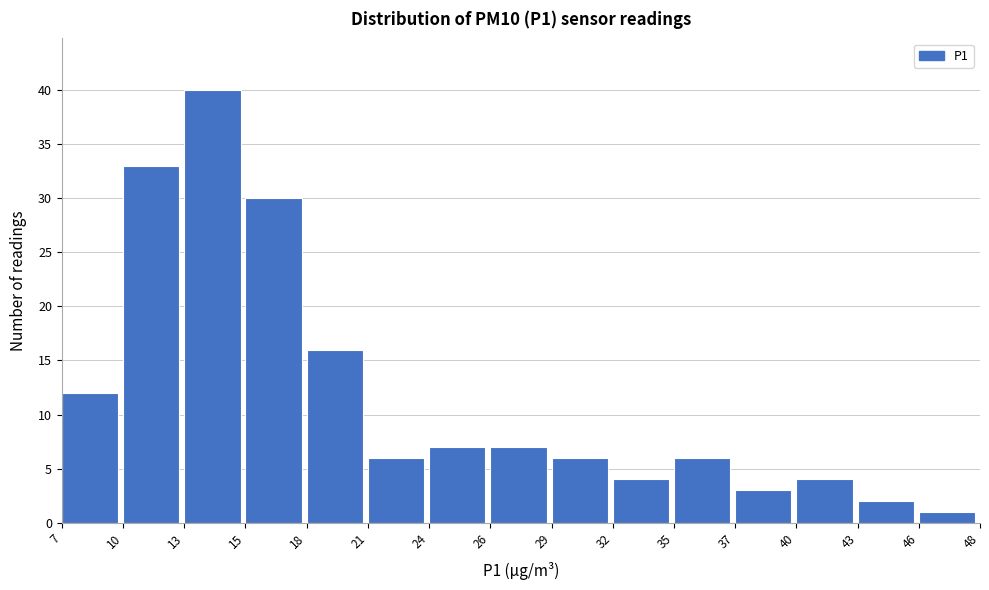

Reading left to right, extract all data points from this chart.

12	33	40	30	16	6	7	7	6	4	6	3	4	2	1